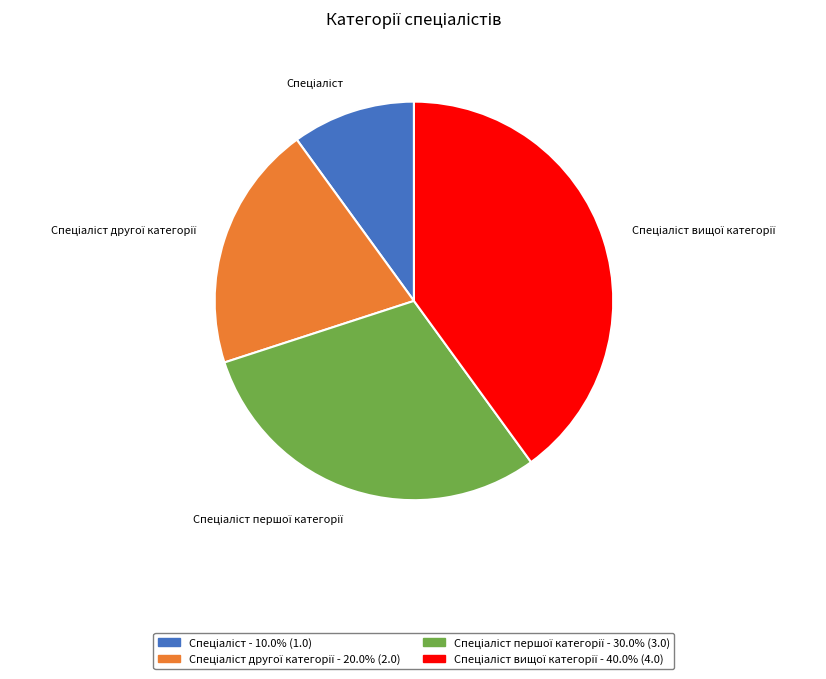

Is there a majority slice in this chart?

No